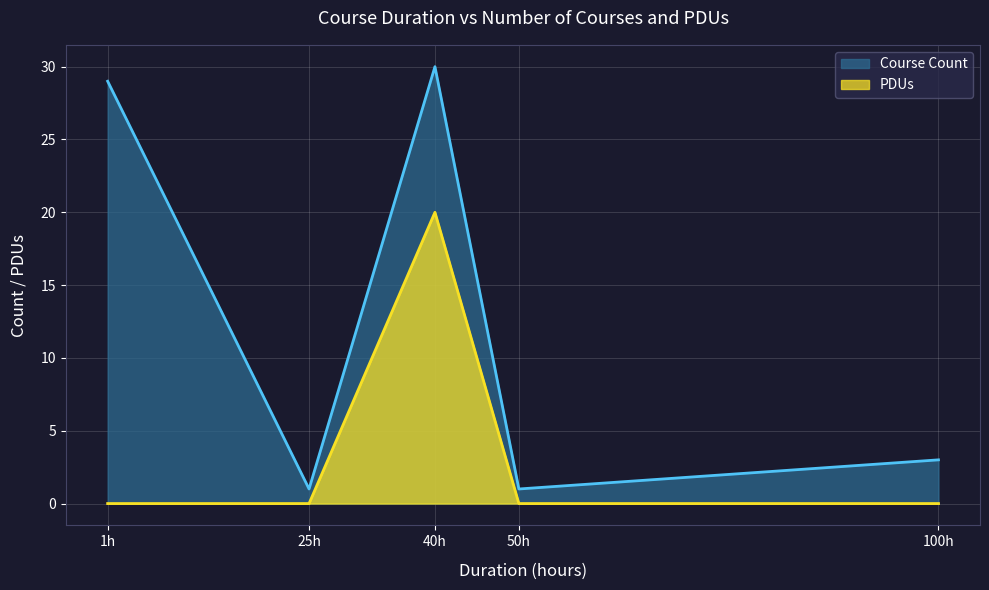

How many distinct data groups are displayed?

2